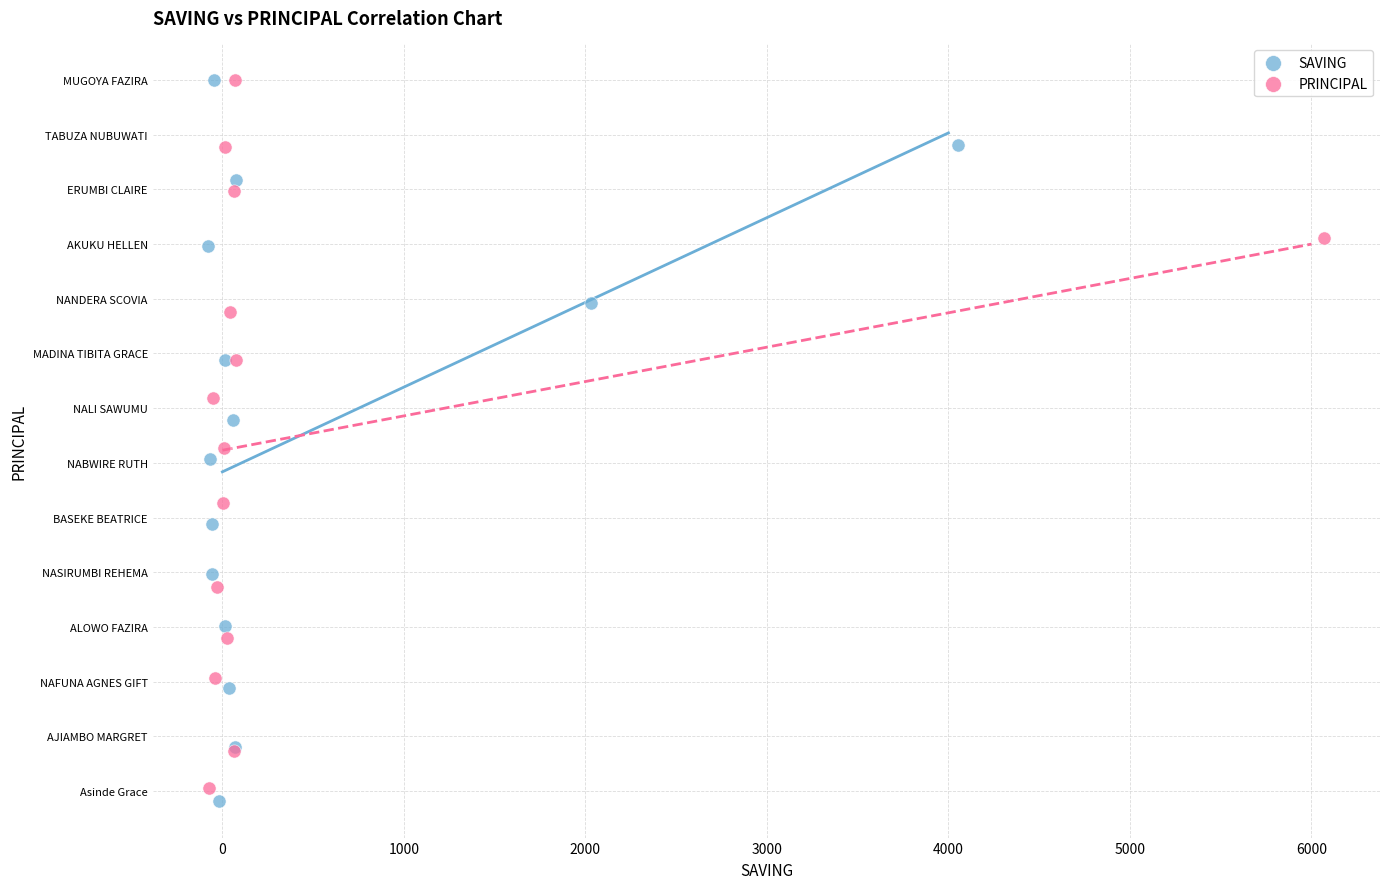

What are all the series names shown in the legend?

SAVING, PRINCIPAL